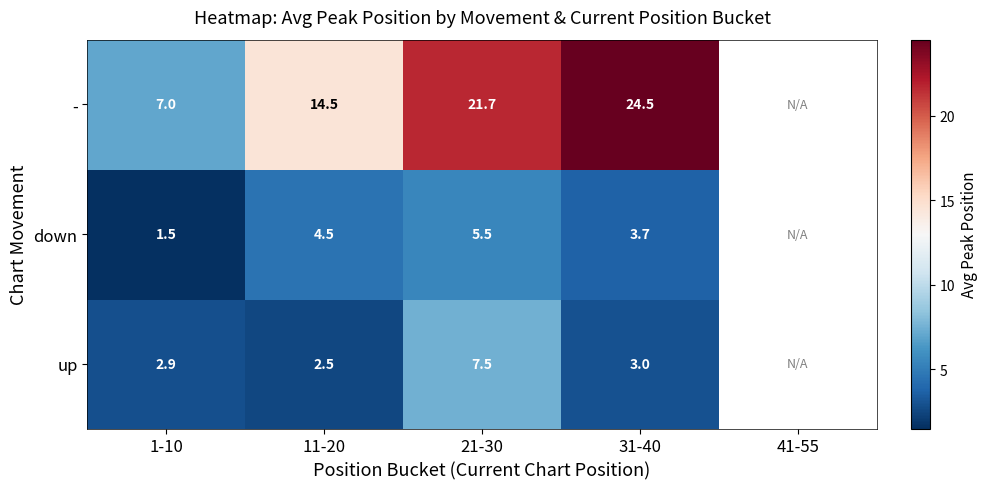

At which category is the sum across all series the highest?

21-30